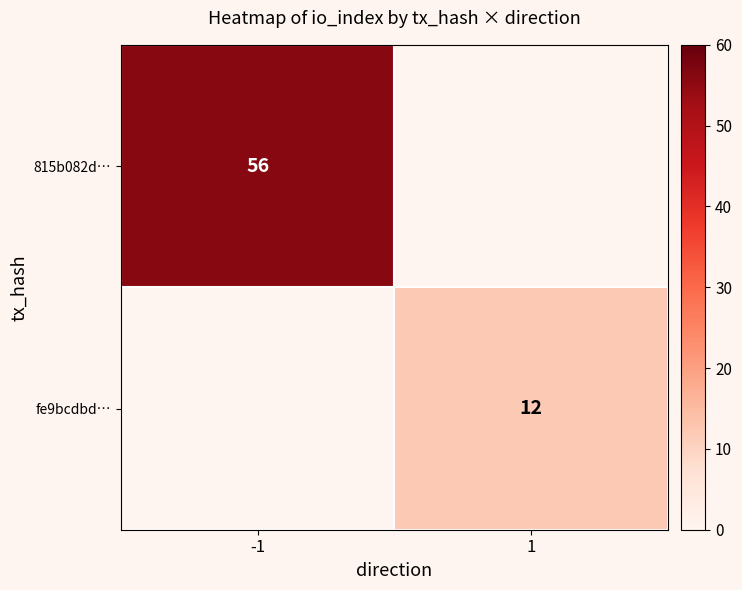

Is the value of 815b082d… at -1 greater than the value of fe9bcdbd… at 1?

Yes